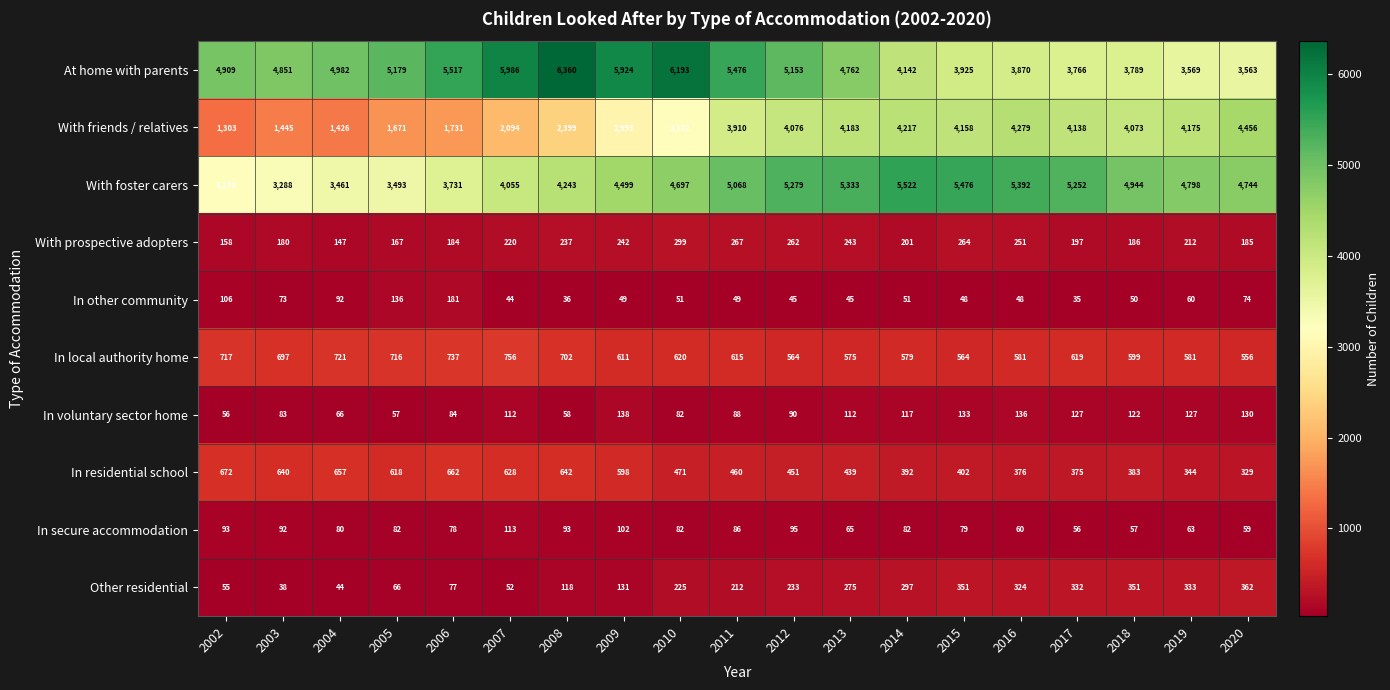

What is the highest value of the In secure accommodation series?

113